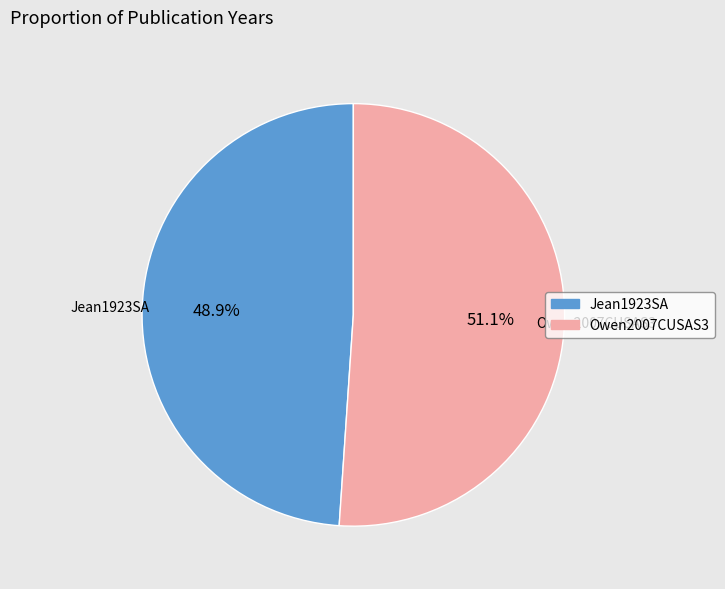

What is the total percentage of Owen2007CUSAS3 and Jean1923SA?

100.0%